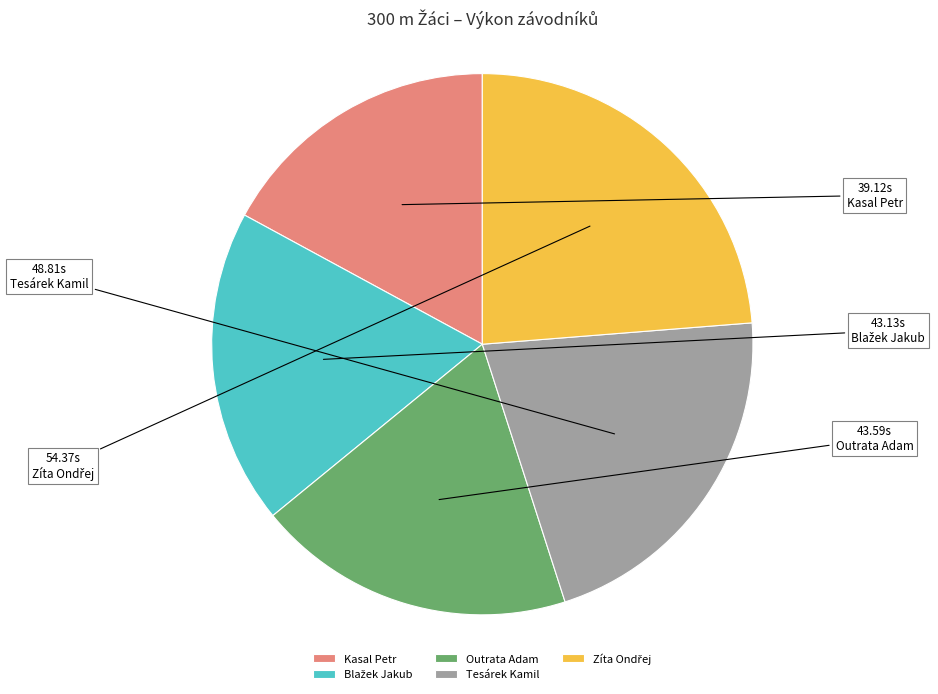

How many segments does this pie chart have?

5